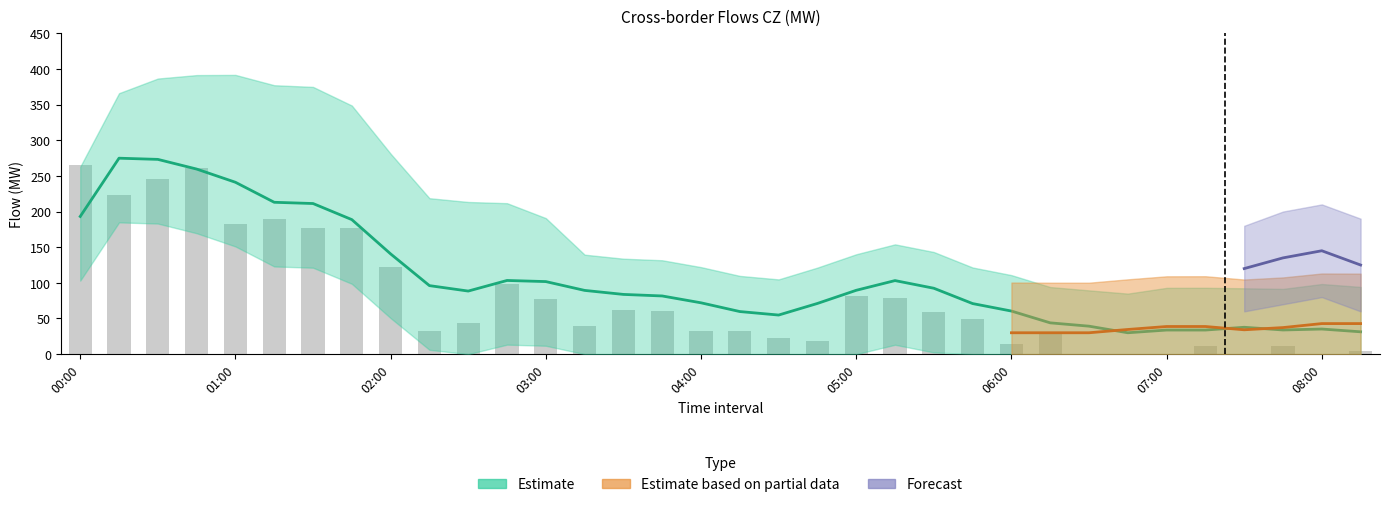

Is it true that the value at 25 is 9.3?

False